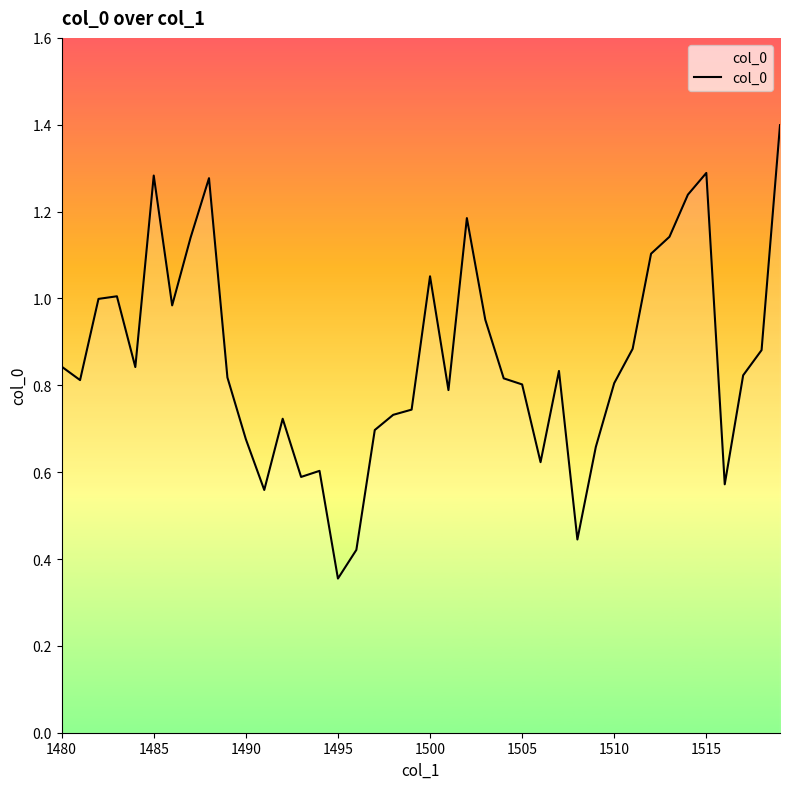

What is the greatest value displayed?

1.4